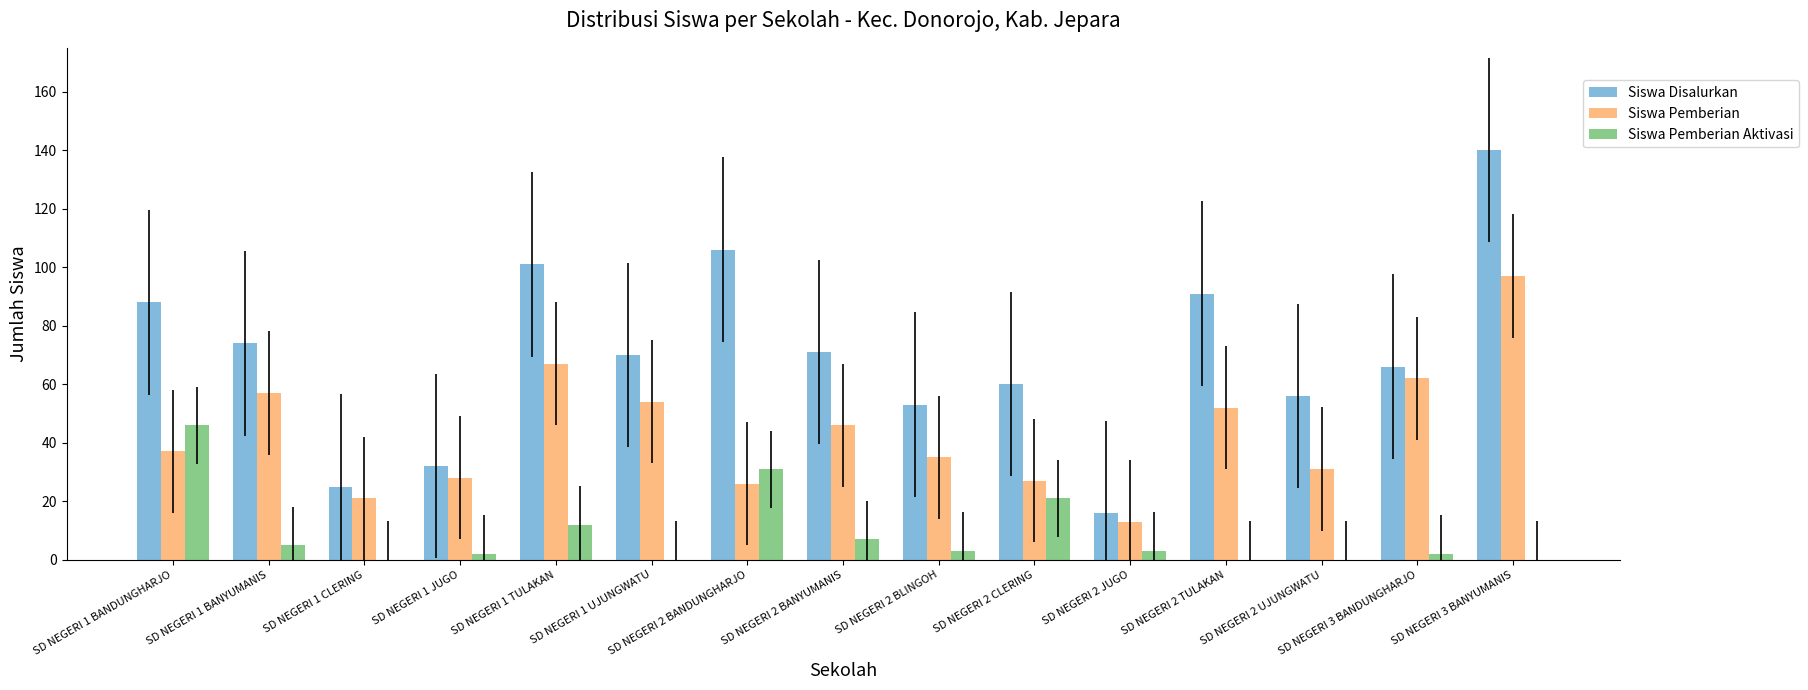

What are all the series names shown in the legend?

Siswa Disalurkan, Siswa Pemberian, Siswa Pemberian Aktivasi